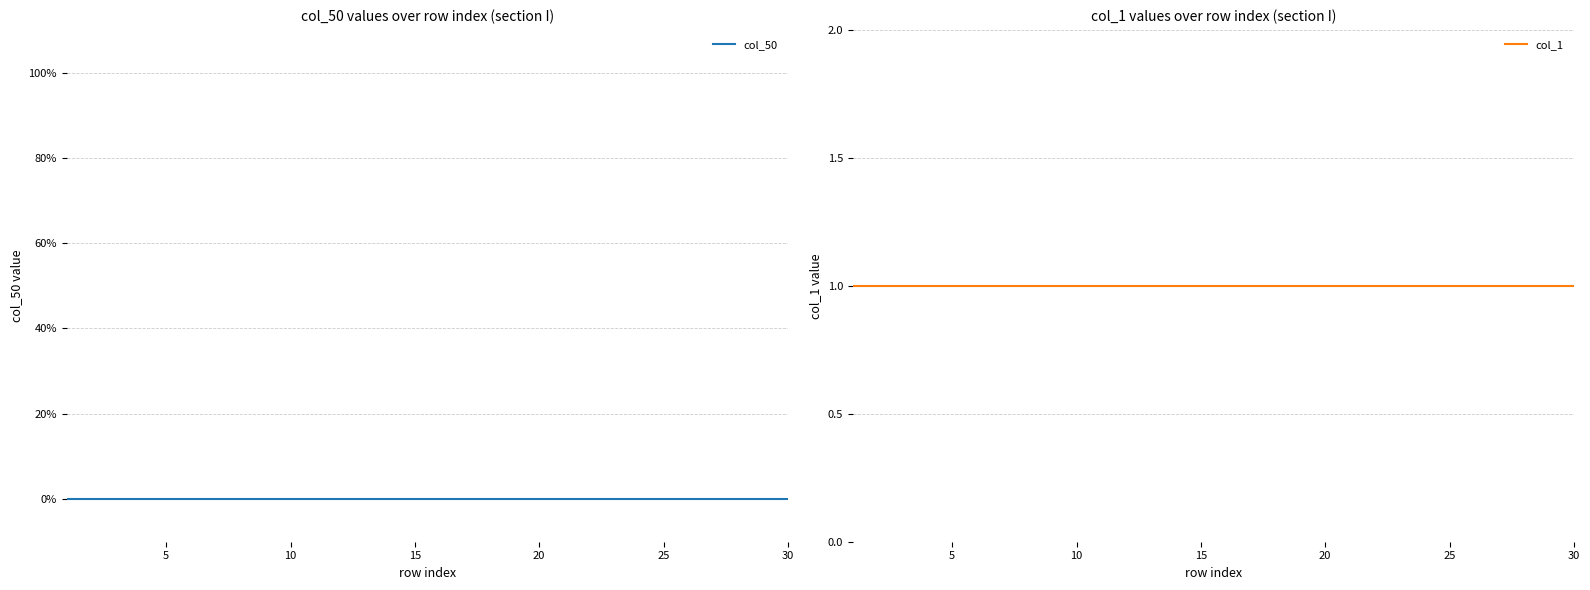

What is the difference between the highest and lowest values at 20?

1